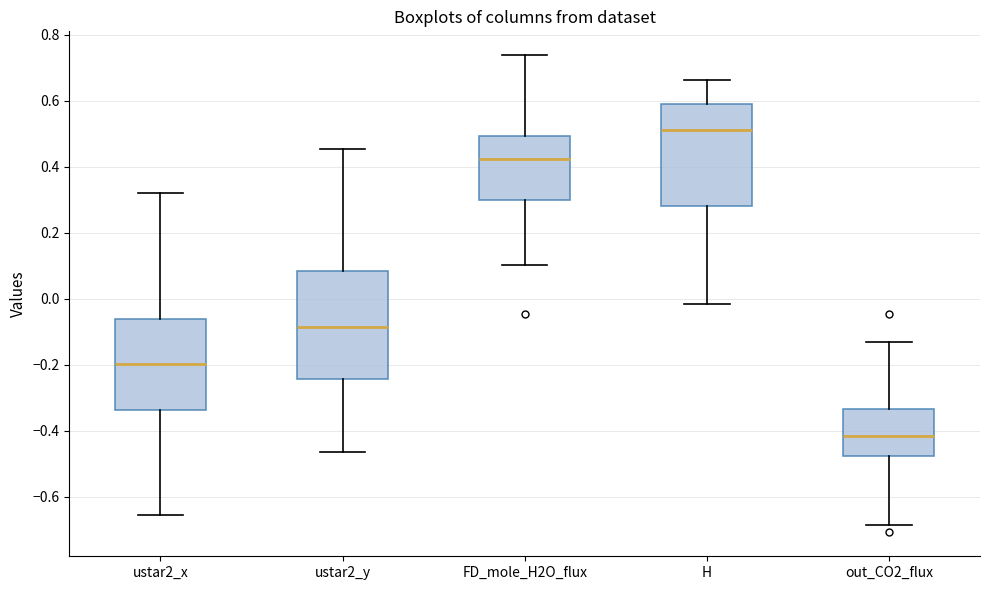

Where does the lower whisker of the box for H end on the y-axis? The values are not printed on the chart, so give them approximately, as read against the axis.

-0.02